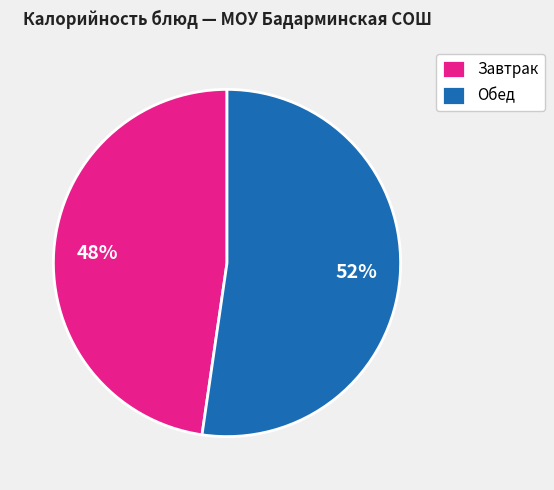

How many slices are in this pie chart?

2